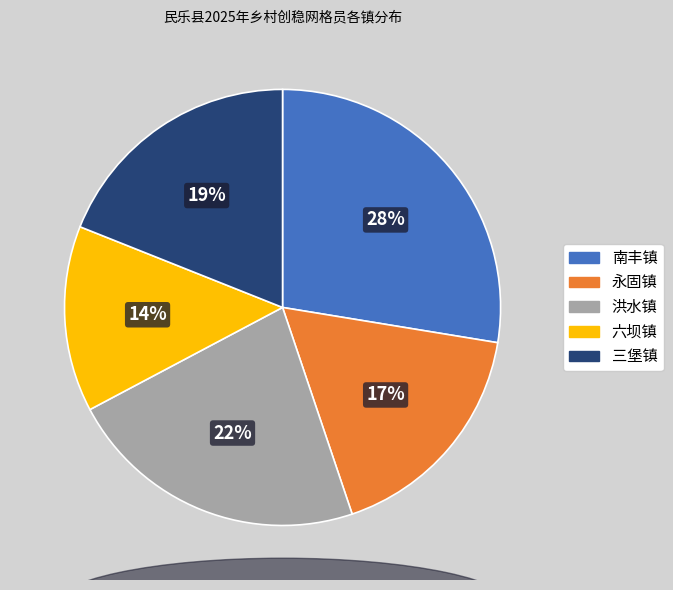

Do 洪水镇 and 三堡镇 together represent more than half of the pie?

No